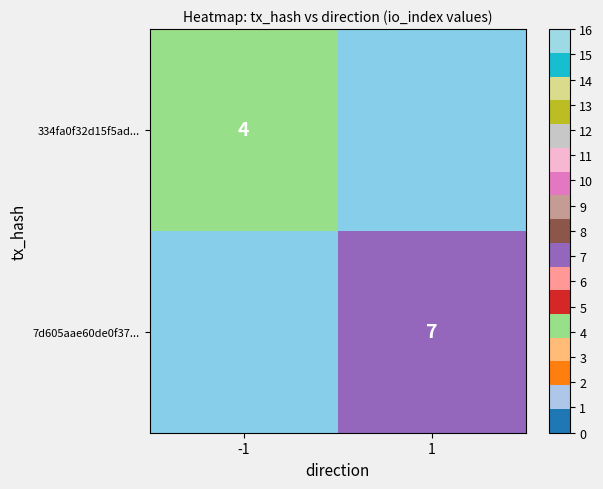

Count the number of data series in this chart.

2